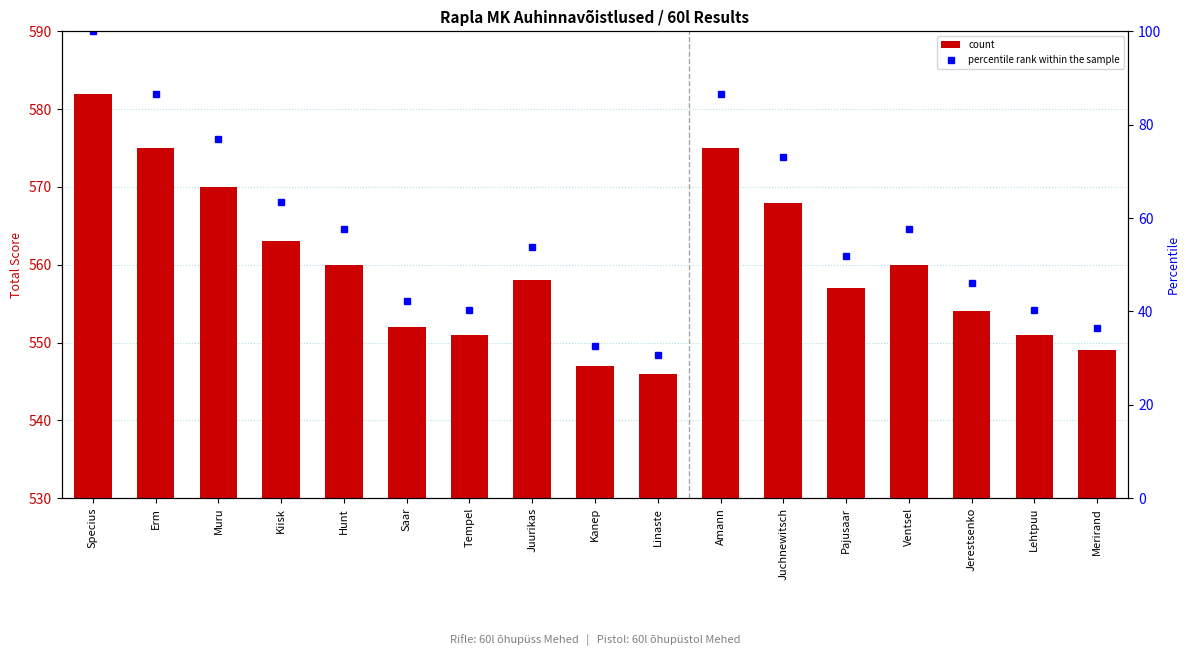

Between Kiisk and Hunt, which series saw the biggest shift?

percentile rank within the sample